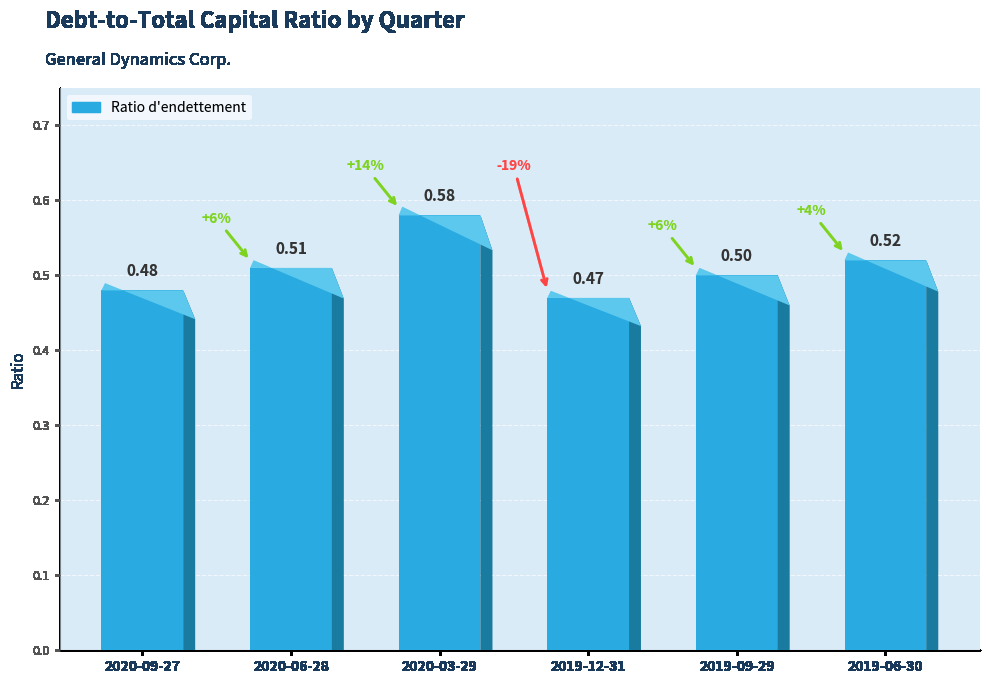

Rank the categories by value from lowest to highest.

2019-12-31, 2020-09-27, 2019-09-29, 2020-06-28, 2019-06-30, 2020-03-29